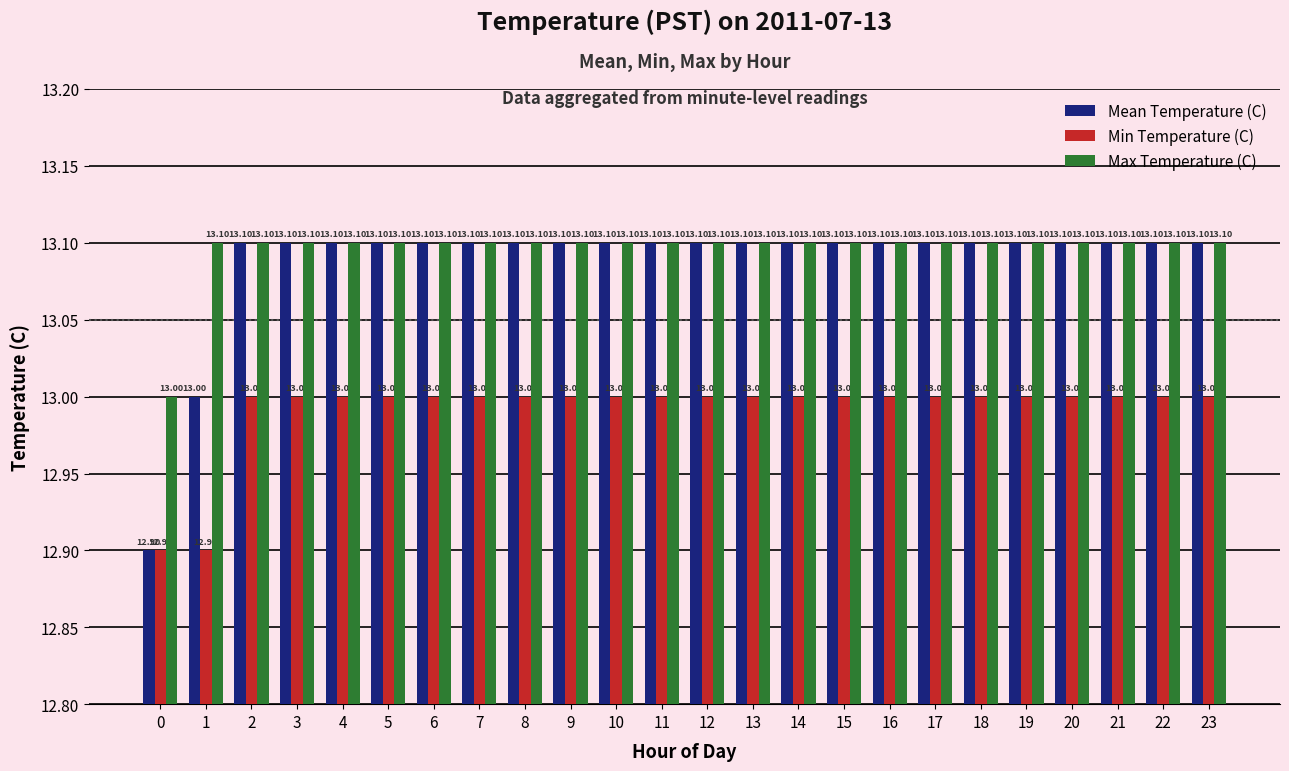

What is the sum of all Mean Temperature (C) values?

314.1